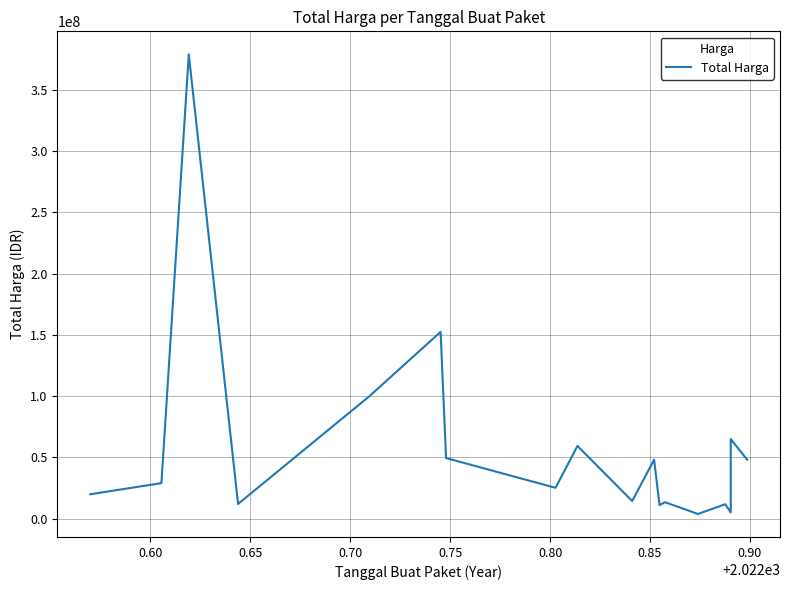

How many data points are less than 29000000?

9